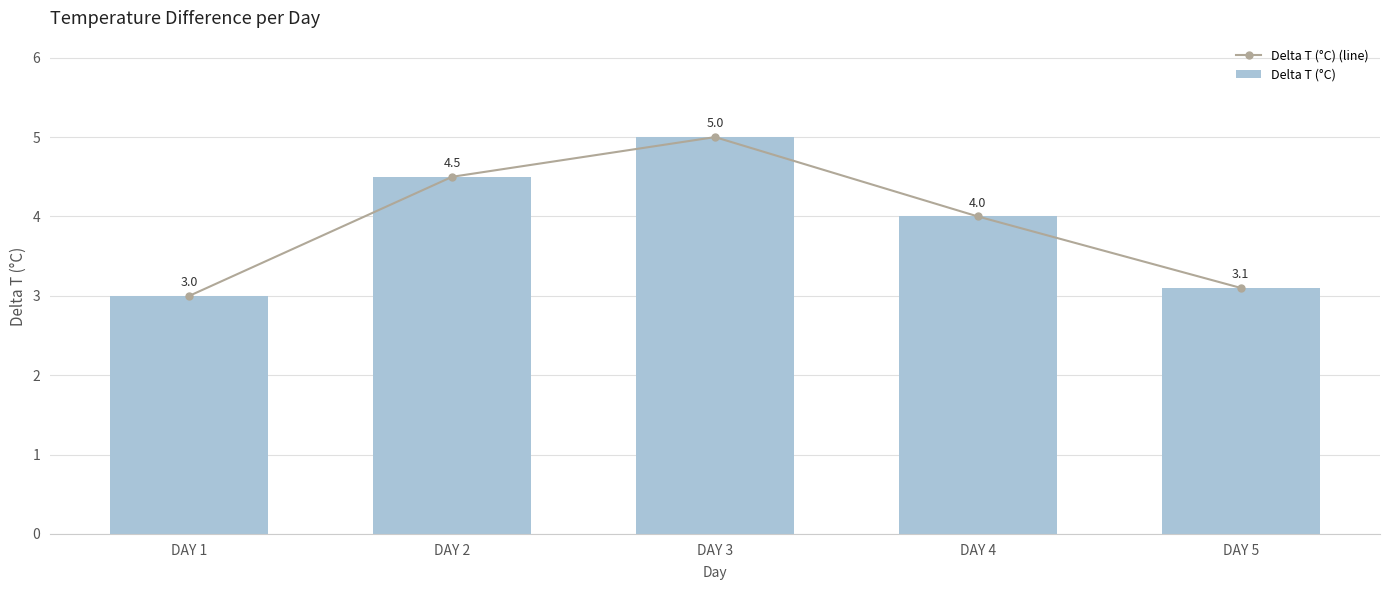

How many data points in Delta T (°C) are above 4?

2